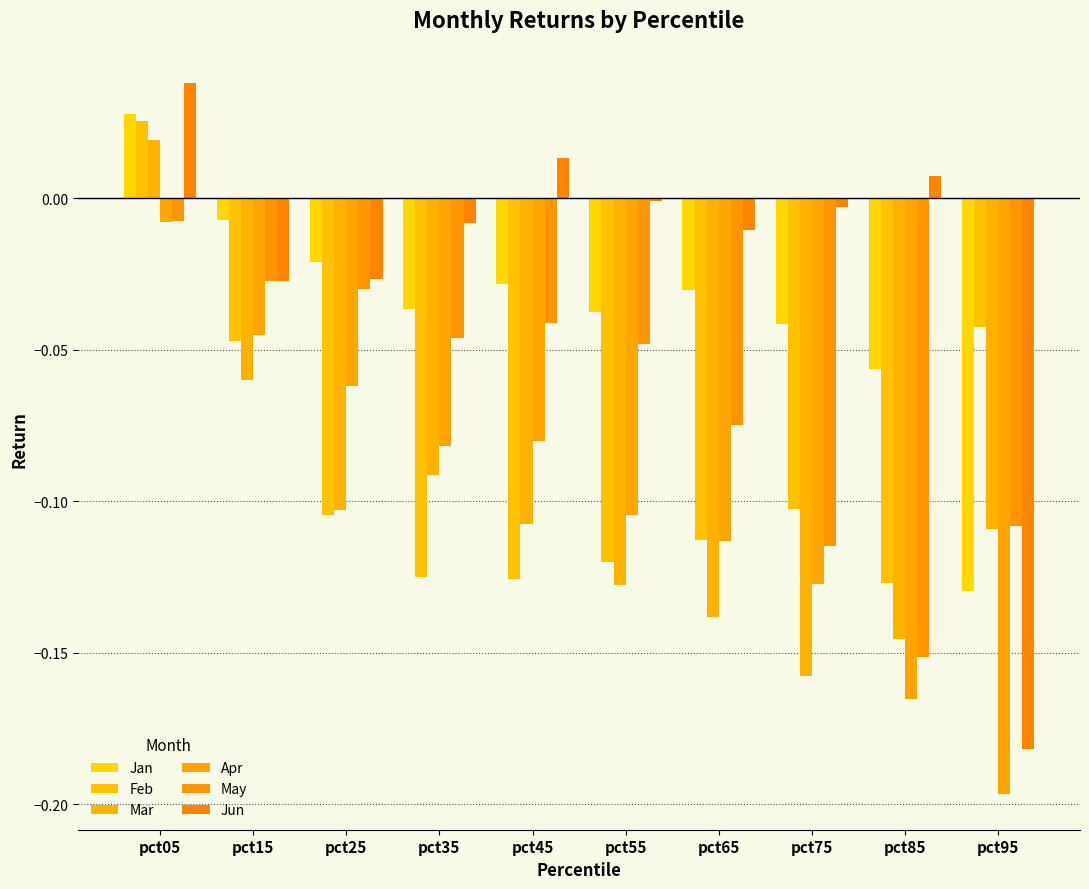

Reading left to right, list all the values displayed in this chart.

Jan: 0.0	-0.0	-0.0	-0.0	-0.0	-0.0	-0.0	-0.0	-0.1	-0.1
Feb: 0.0	-0.0	-0.1	-0.1	-0.1	-0.1	-0.1	-0.1	-0.1	-0.0
Mar: 0.0	-0.1	-0.1	-0.1	-0.1	-0.1	-0.1	-0.2	-0.1	-0.1
Apr: -0.0	-0.0	-0.1	-0.1	-0.1	-0.1	-0.1	-0.1	-0.2	-0.2
May: -0.0	-0.0	-0.0	-0.0	-0.0	-0.0	-0.1	-0.1	-0.2	-0.1
Jun: 0.0	-0.0	-0.0	-0.0	0.0	-0.0	-0.0	-0.0	0.0	-0.2